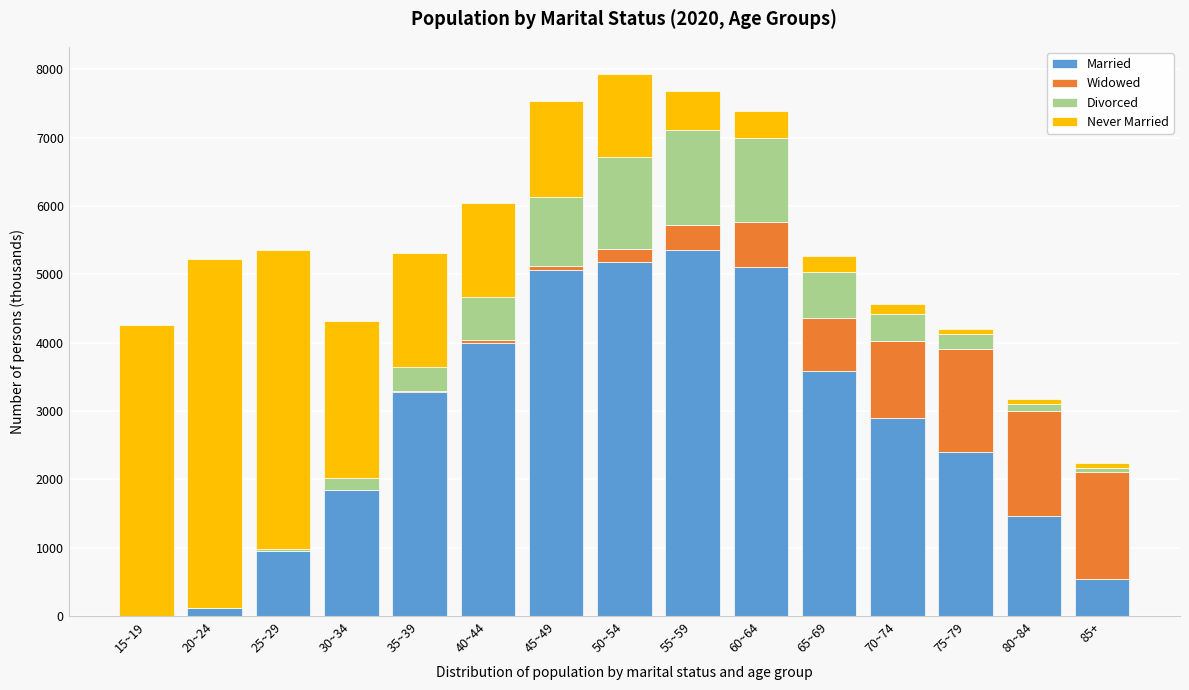

At which label does Married reach its peak?

55~59